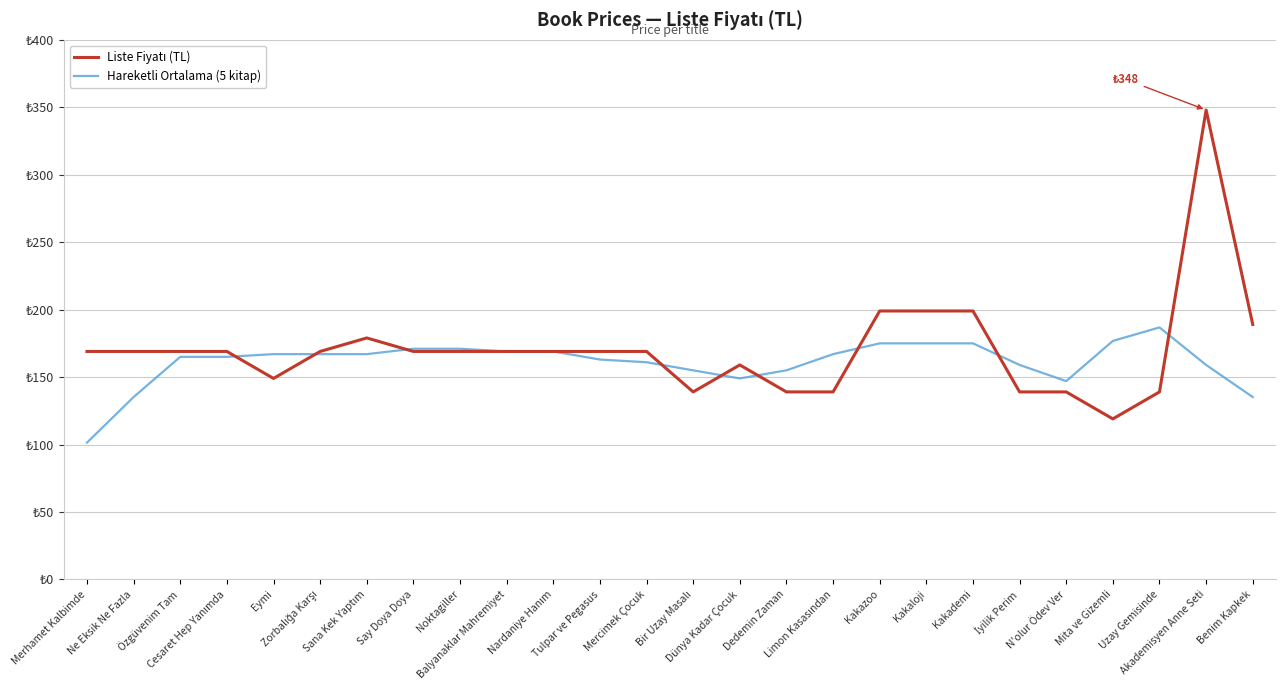

At how many categories does at least one series exceed 193?

4